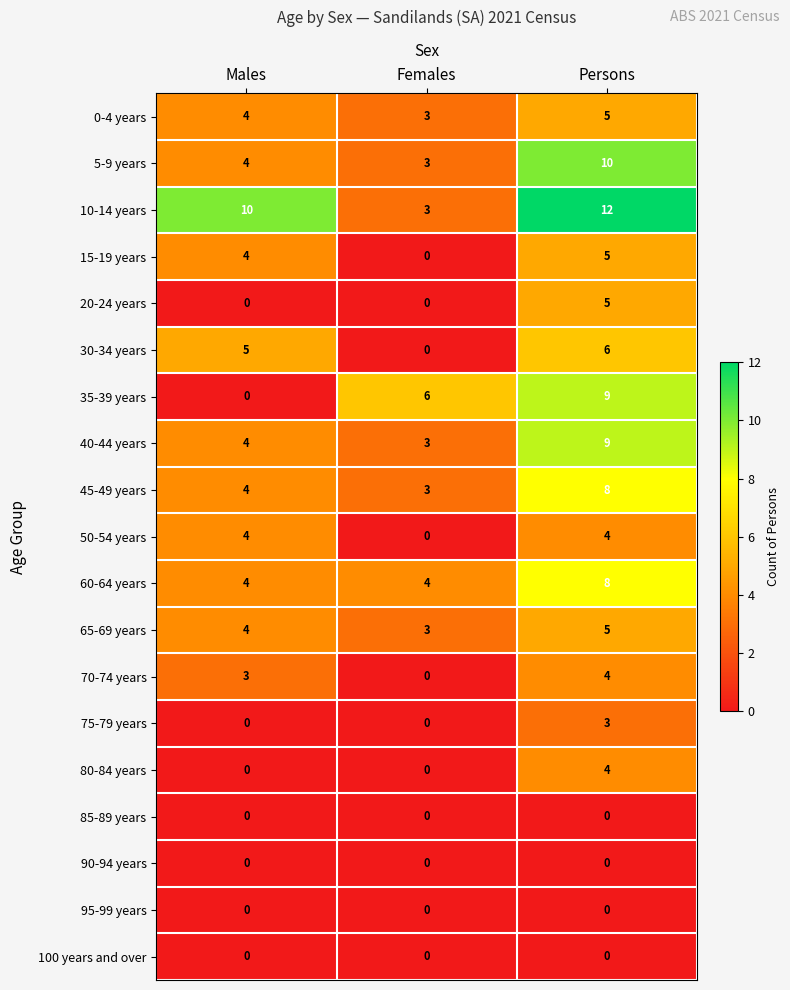

At which label is 65-69 years closest to 4?

Males